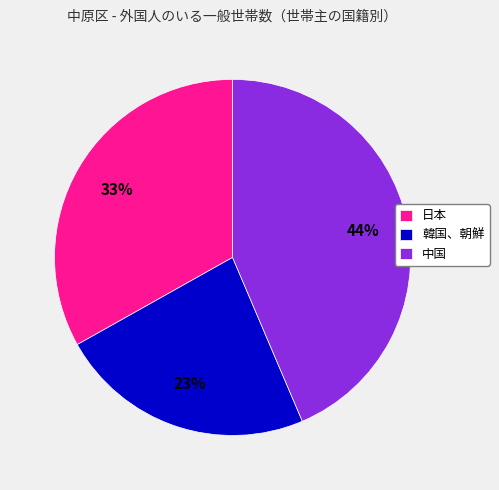

Does 中国 represent more than half of the total?

No